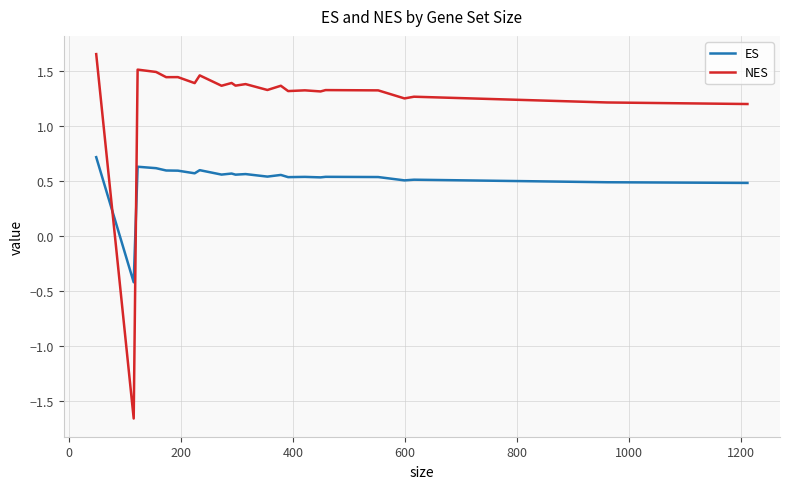

Which series has the largest total across all categories?

NES